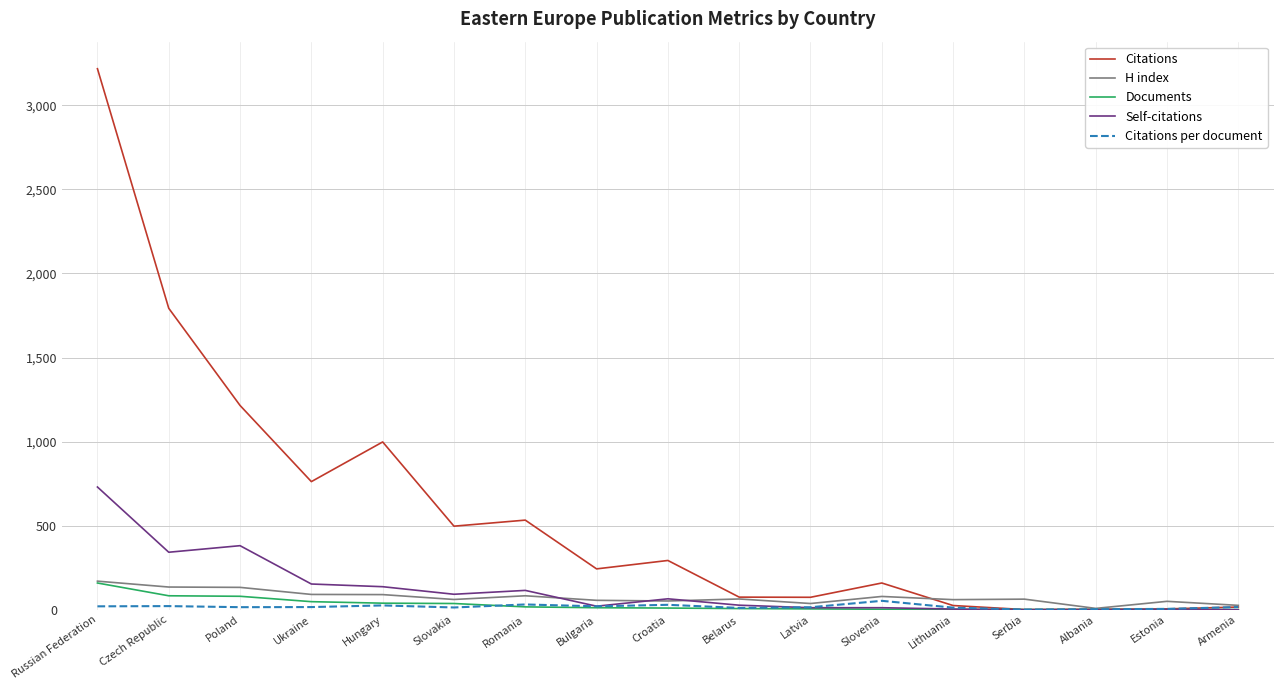

Where is Citations nearest to the value 1609?

Czech Republic